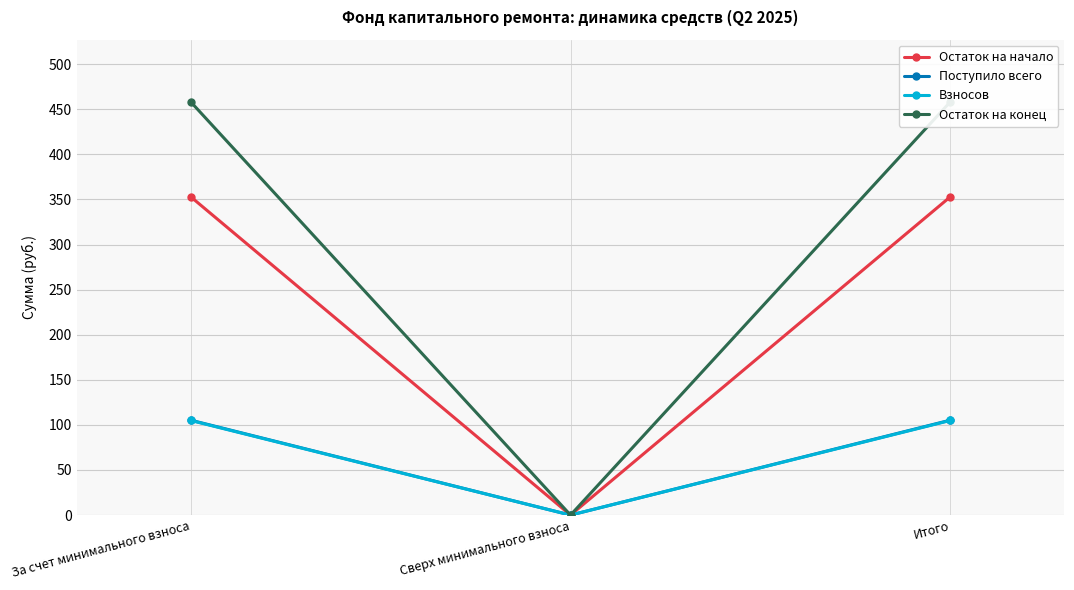

The value of Остаток на начало at За счет минимального взноса is 497.5. True or false?

False